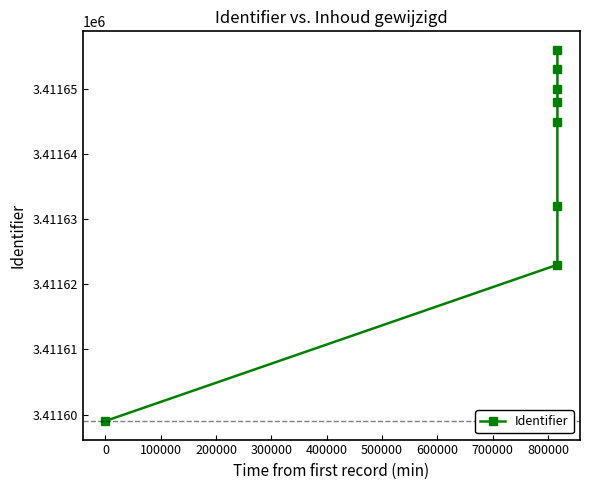

What is the value of the 6th point from the left?

3411650